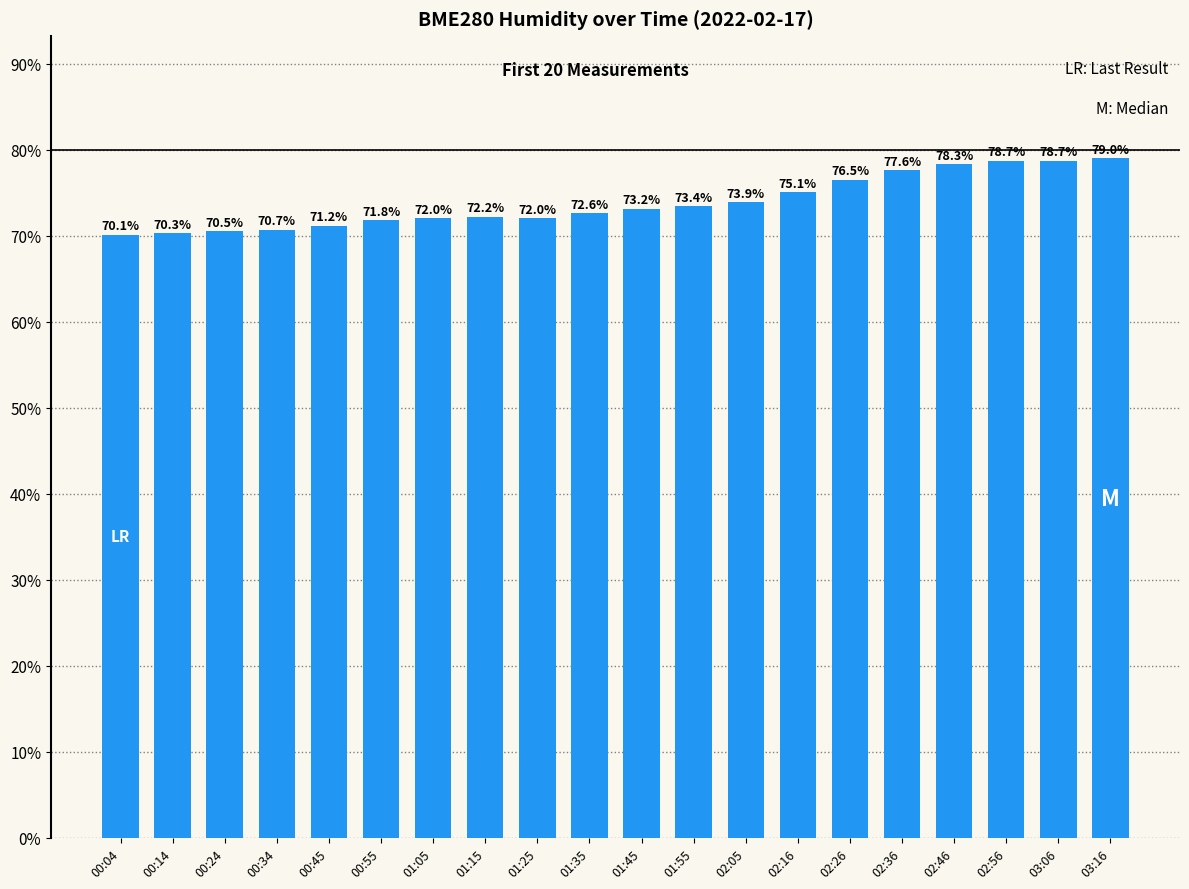

What is the sum of all values?

1477.9